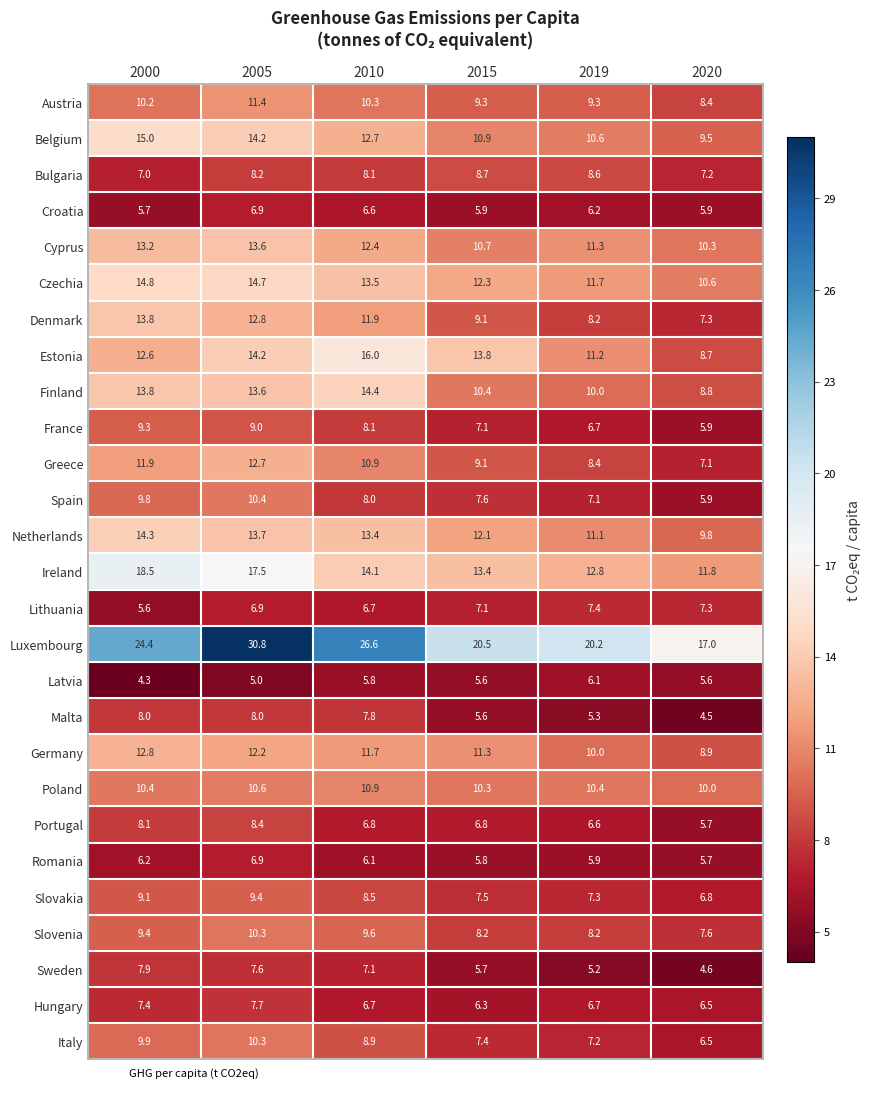

Which series has the largest range (max minus min)?

Luxembourg